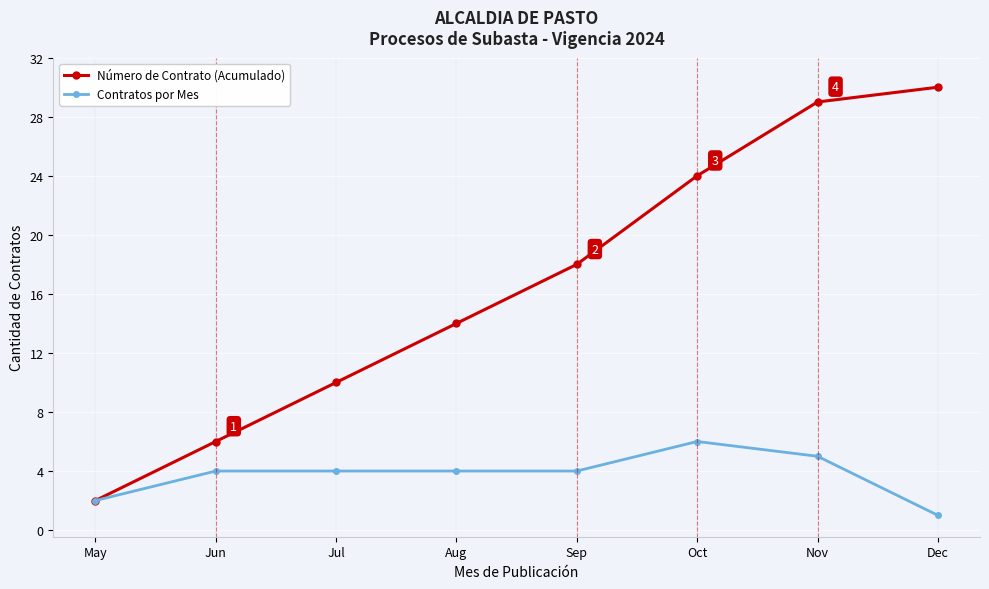

What is the difference between the maximum and minimum values in the Número de Contrato (Acumulado) series?

28